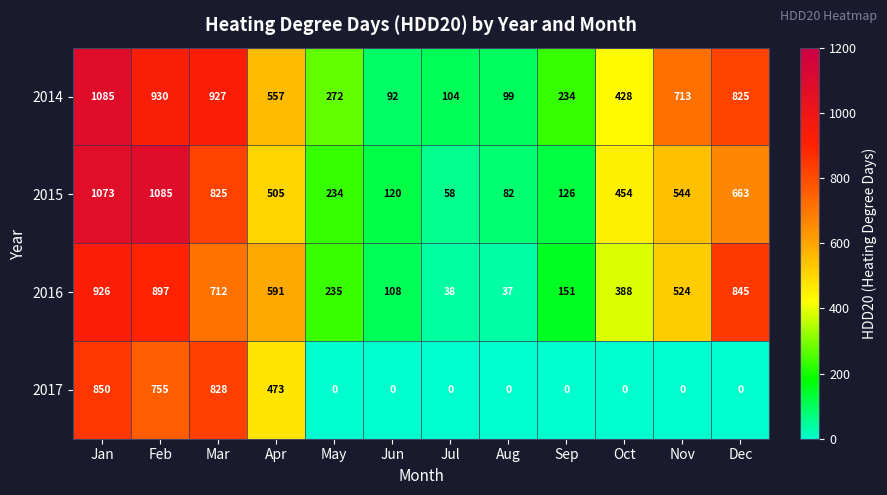

True or false: 2016 has a value of 151 at Sep.

True